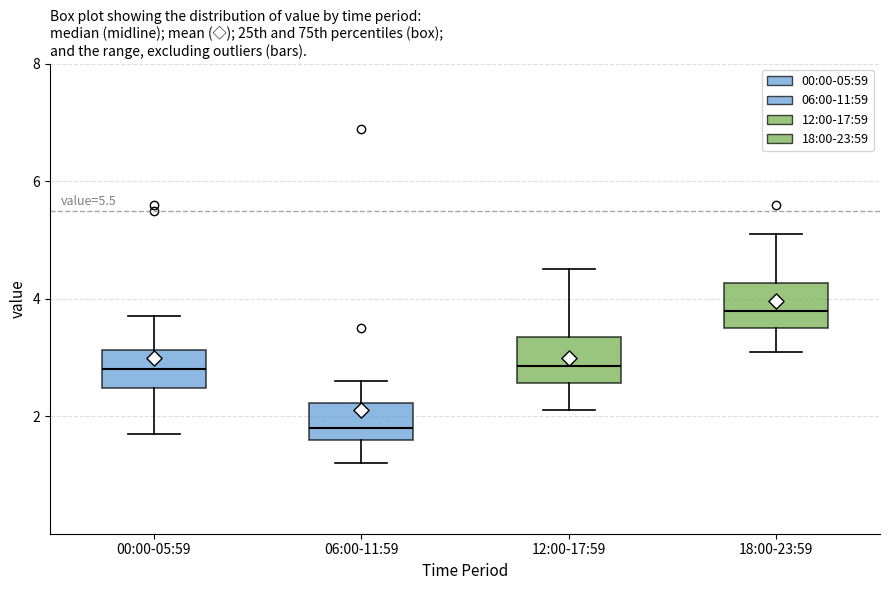

Reading left to right, read every box against the y-axis: the position of its median line, the range the box covers, and the ends of its whiskers. The values are not printed on the chart, so give them approximately, as read against the axis.

00:00-05:59: median 2.8, box 2.4 to 3.2, whiskers 1.8 to 3.8
06:00-11:59: median 1.8, box 1.6 to 2.2, whiskers 1.2 to 2.6
12:00-17:59: median 2.8, box 2.6 to 3.4, whiskers 2.2 to 4.6
18:00-23:59: median 3.8, box 3.6 to 4.2, whiskers 3.2 to 5.2